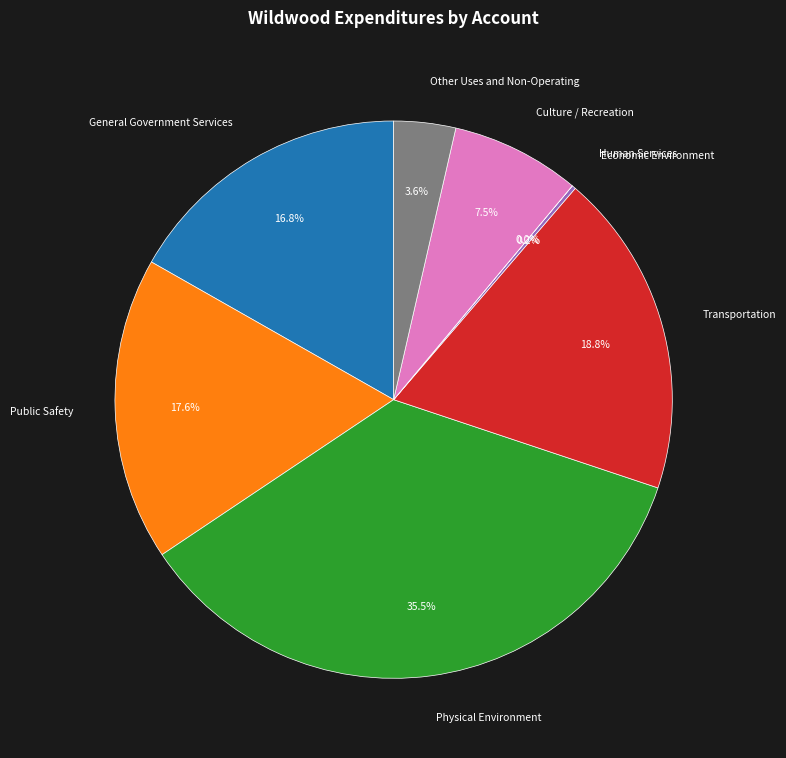

What is the total percentage of General Government Services and Transportation?

35.6%